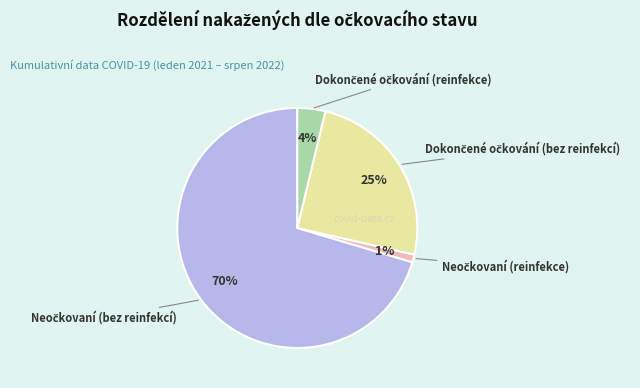

To the nearest percent, what is the difference between the largest and smallest slice percentages?

69%